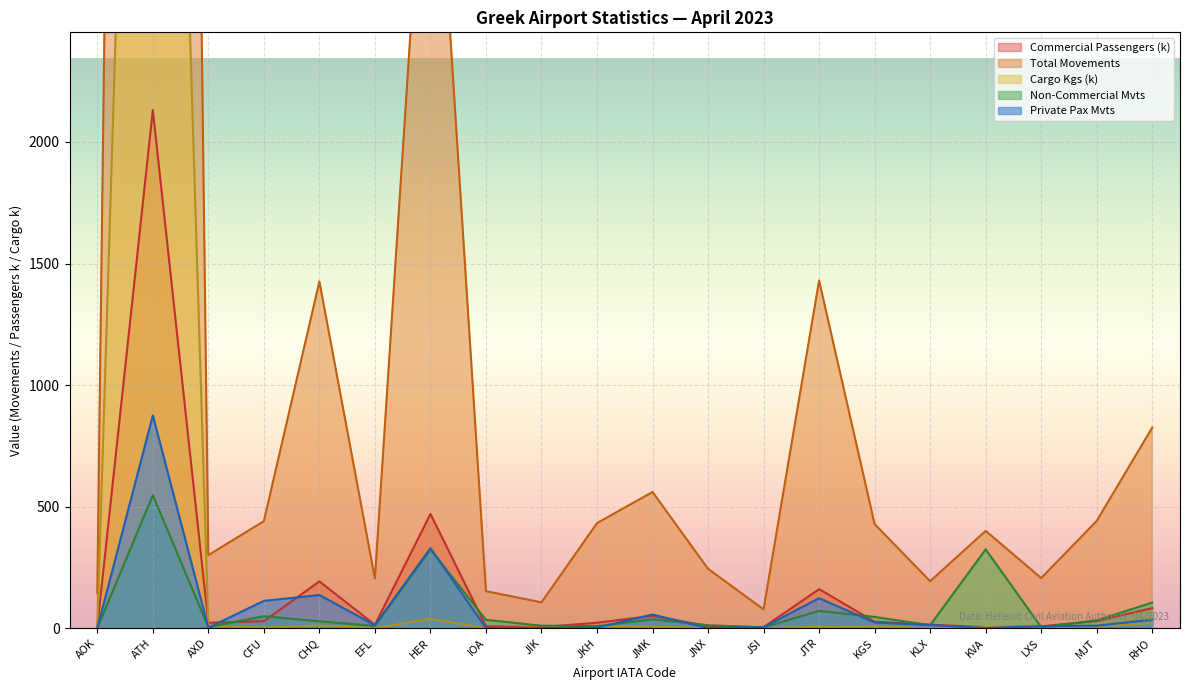

Where is Commercial Passengers (k) nearest to the value 1067?

HER